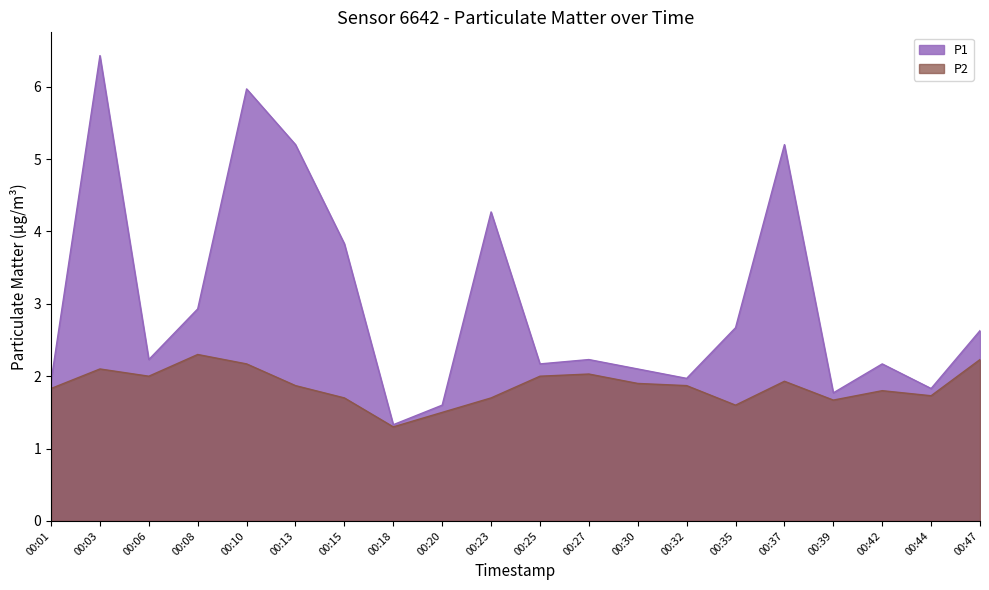

How many series are shown in this chart?

2